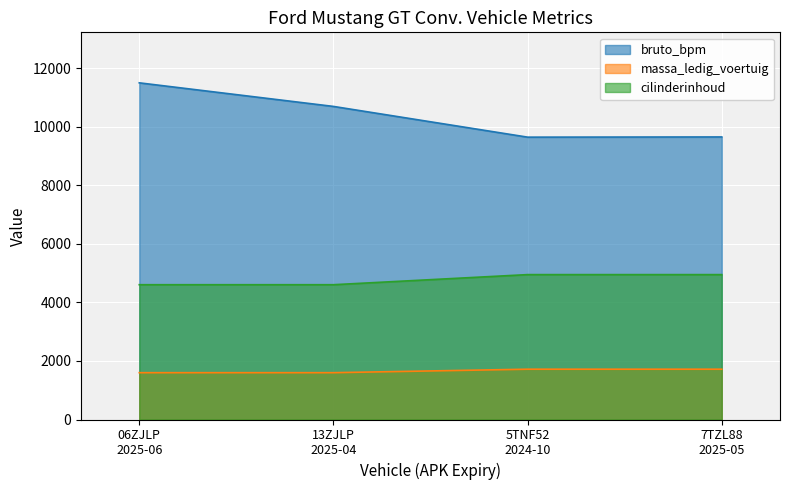

Between 13ZJLP
2025-04 and 06ZJLP
2025-06, which is larger?

06ZJLP
2025-06